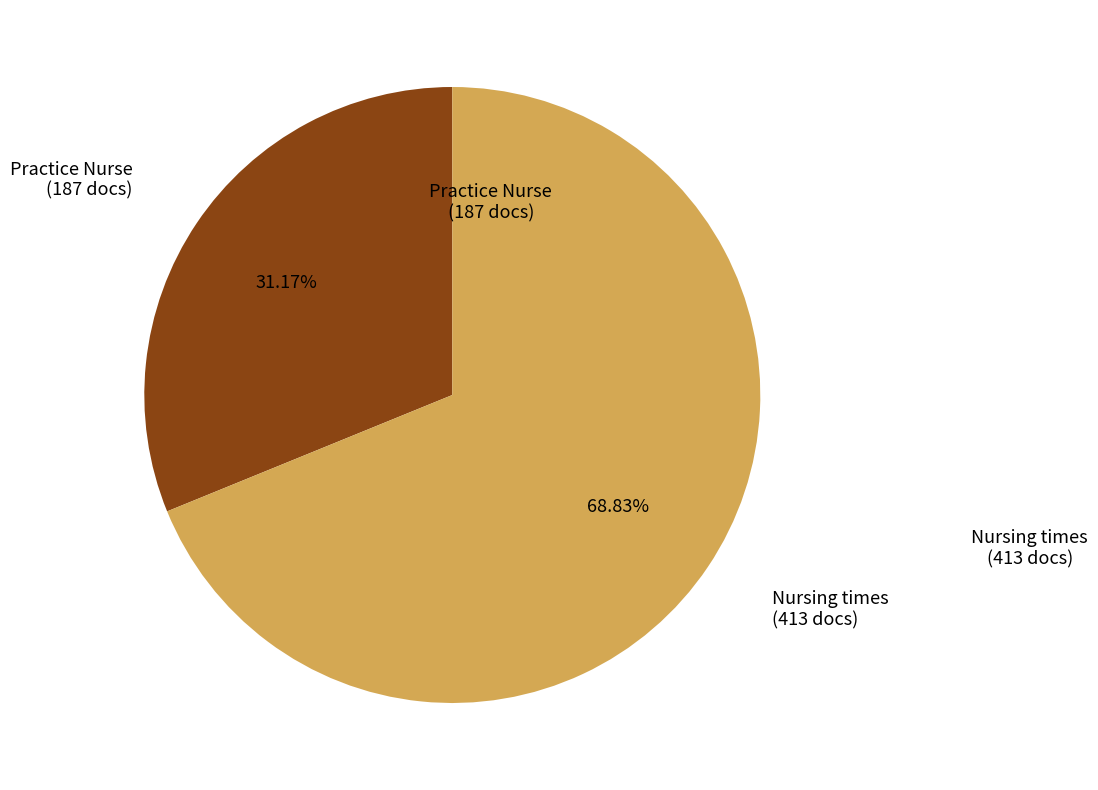

Is there a majority slice in this chart?

Yes